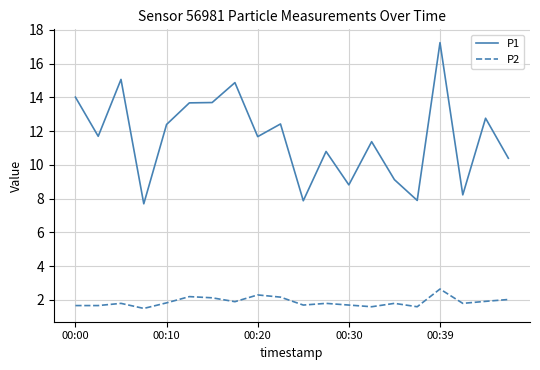

True or false: P1 and P2 cross at least once.

False